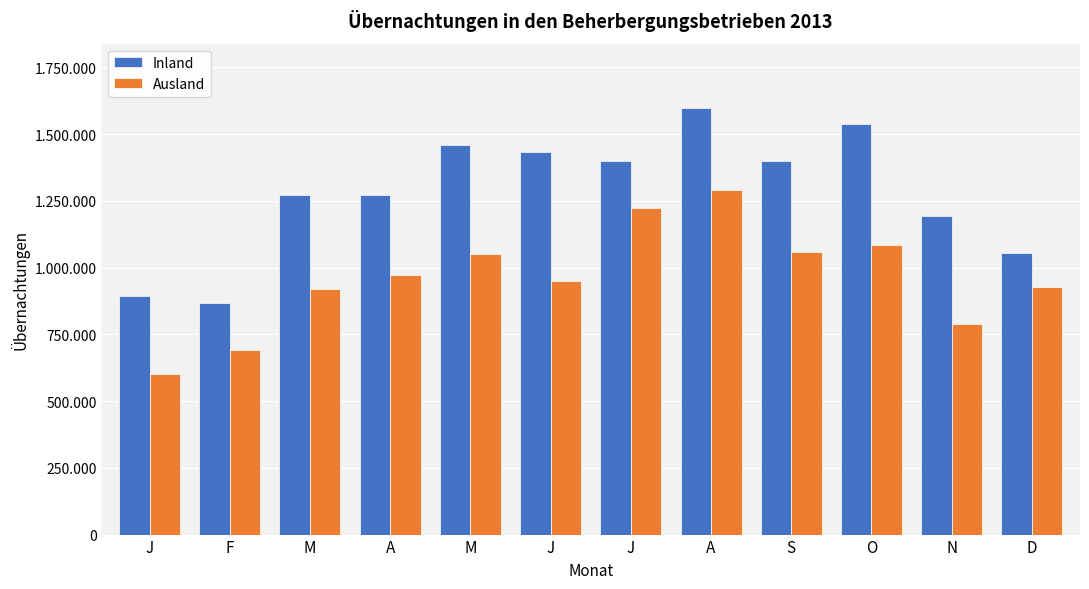

Where is Ausland nearest to the value 946127?

J